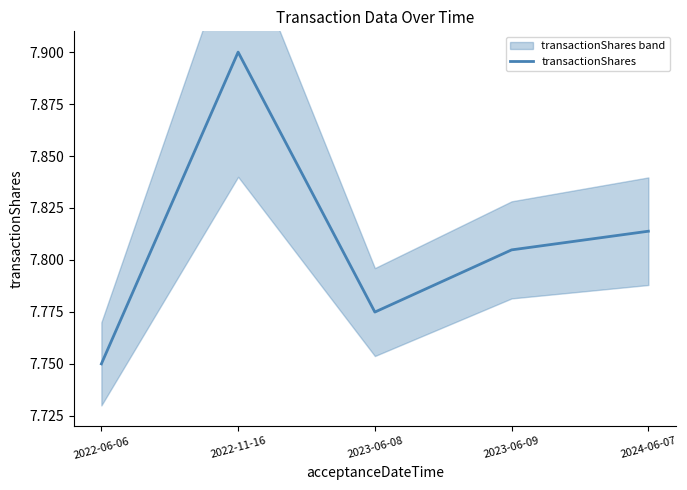

Between 2022-06-06 and 2022-11-16, which is larger?

2022-11-16